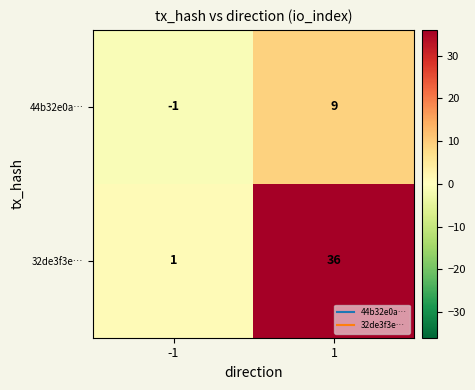

What is the approximate value of 32de3f3e… at 1?

36